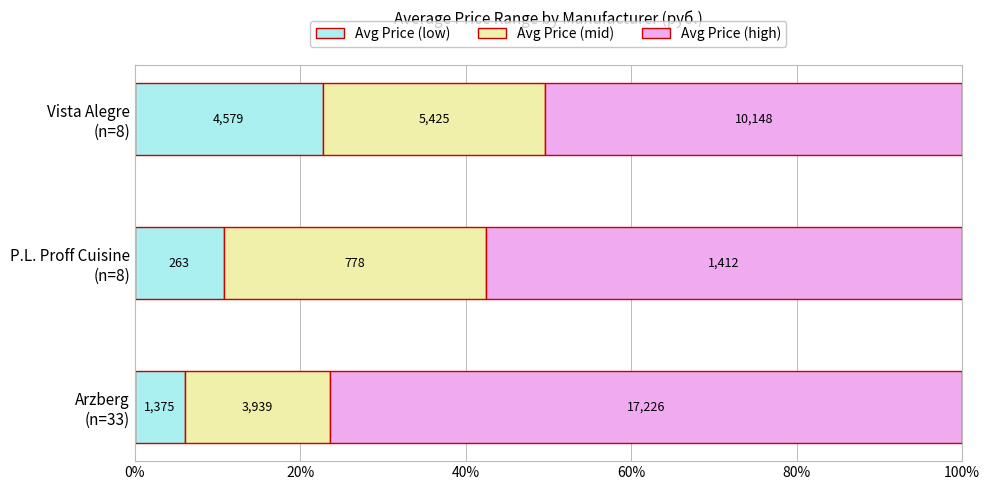

What are all the series names shown in the legend?

Avg Price (low), Avg Price (mid), Avg Price (high)